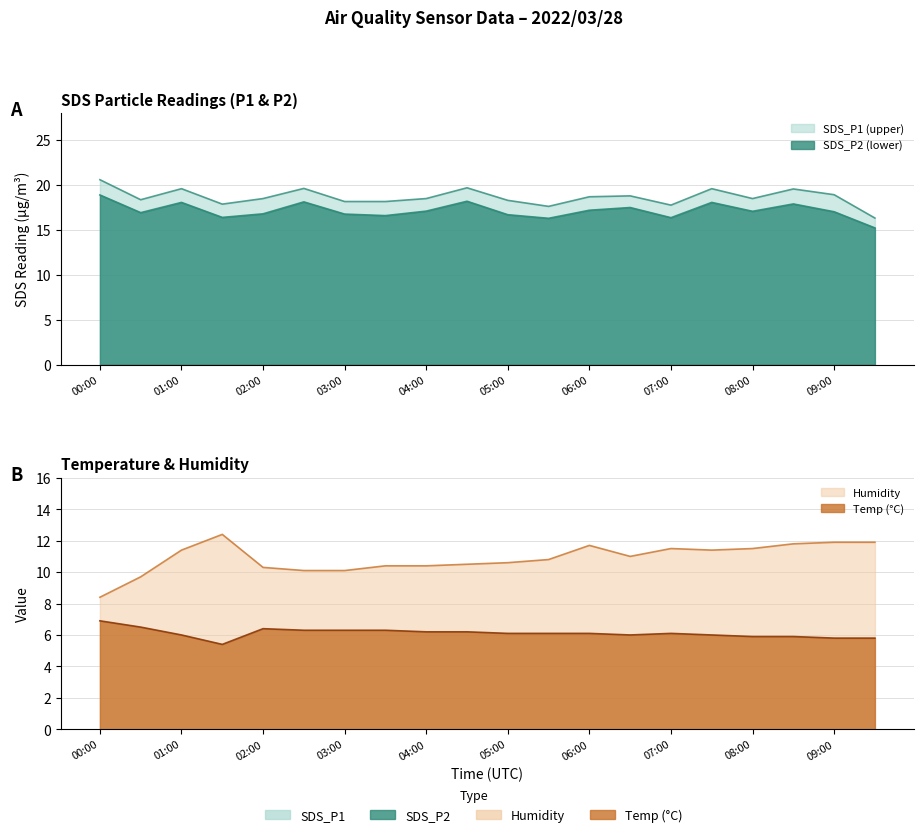

What is the approximate value of Temp at 05:30?

6.1